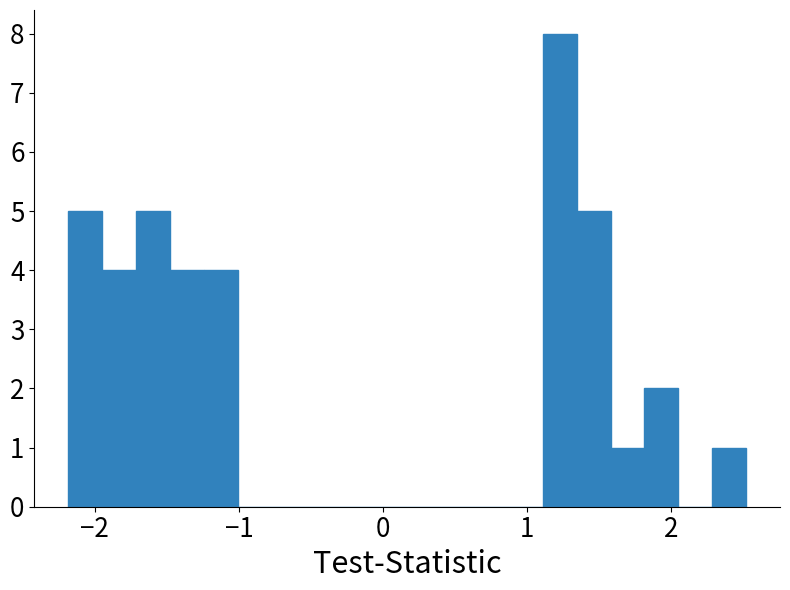

Around what value on the x-axis is the tallest bar? Give the approximate position of its centre, as read against the axis.

1.2